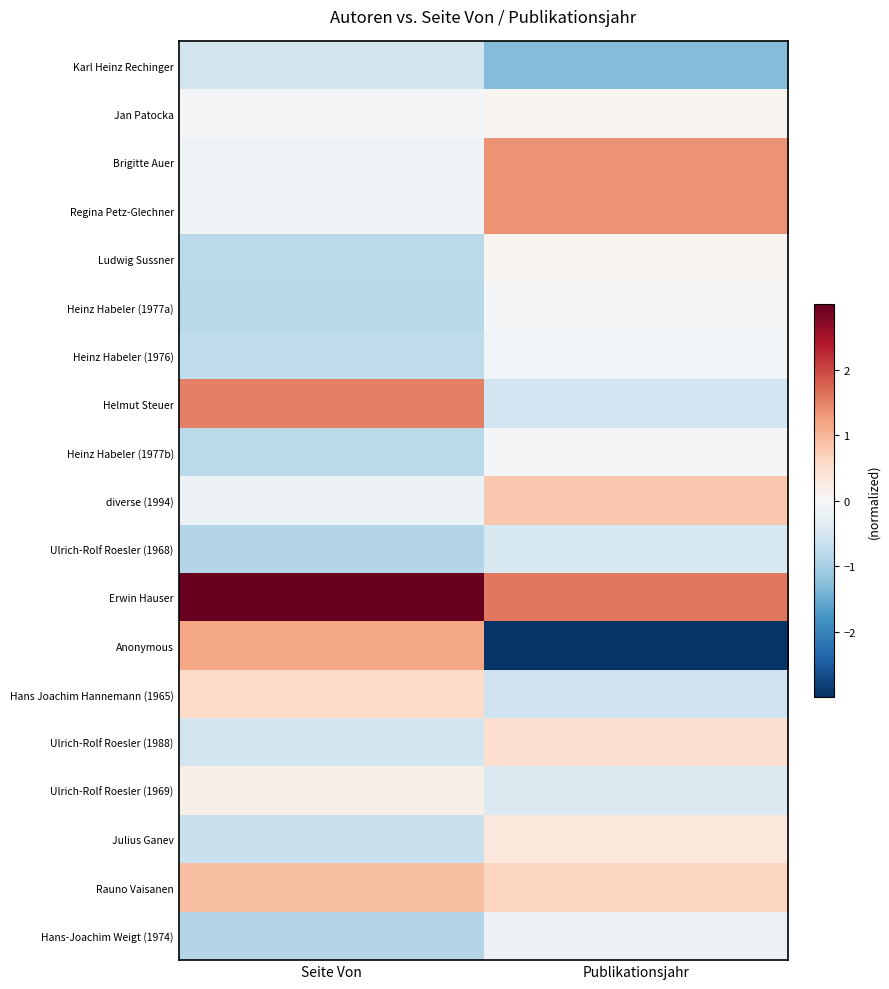

How many series are shown in this chart?

19